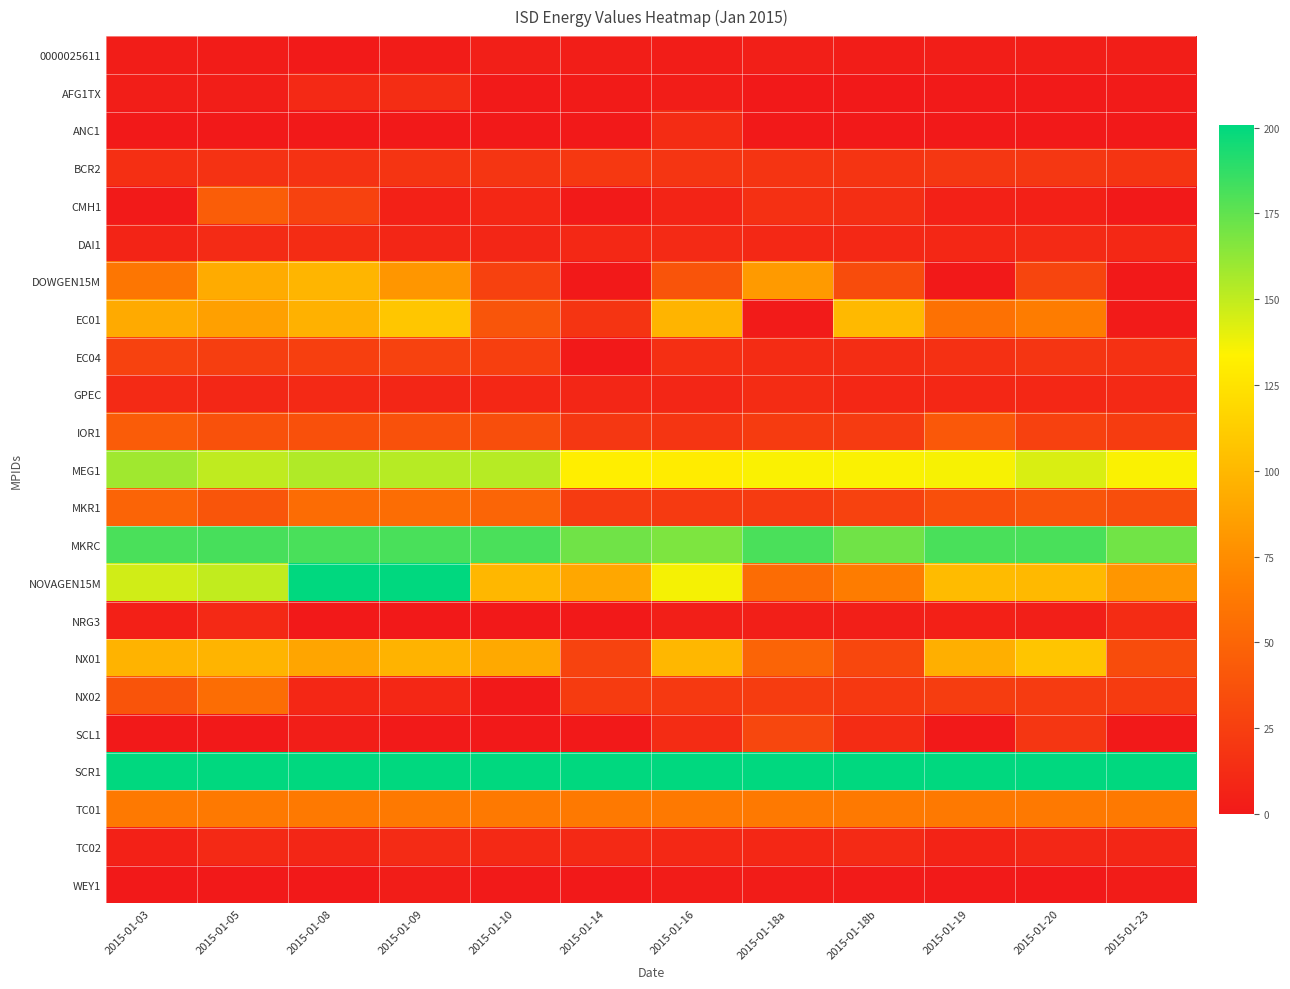

Reading left to right, extract all data points from this chart.

0000025611: 2015-01-03=3.1	2015-01-05=2.2	2015-01-08=1.1	2015-01-09=2.0	2015-01-10=3.9	2015-01-14=3.5	2015-01-16=2.7	2015-01-18a=4.0	2015-01-18b=2.4	2015-01-19=3.8	2015-01-20=3.5	2015-01-23=3.7
AFG1TX: 2015-01-03=3.2	2015-01-05=3.6	2015-01-08=10.3	2015-01-09=13.6	2015-01-10=1.1	2015-01-14=1.9	2015-01-16=2.7	2015-01-18a=0.1	2015-01-18b=0.0	2015-01-19=0.7	2015-01-20=1.1	2015-01-23=1.5
ANC1: 2015-01-03=0.0	2015-01-05=0.0	2015-01-08=0.0	2015-01-09=0.0	2015-01-10=0.0	2015-01-14=0.0	2015-01-16=12.6	2015-01-18a=0.0	2015-01-18b=0.0	2015-01-19=0.0	2015-01-20=0.0	2015-01-23=0.0
BCR2: 2015-01-03=14.9	2015-01-05=16.8	2015-01-08=16.8	2015-01-09=17.8	2015-01-10=18.7	2015-01-14=20.5	2015-01-16=18.8	2015-01-18a=17.8	2015-01-18b=17.8	2015-01-19=19.7	2015-01-20=19.7	2015-01-23=17.8
CMH1: 2015-01-03=0.4	2015-01-05=45.0	2015-01-08=26.9	2015-01-09=5.1	2015-01-10=9.8	2015-01-14=0.5	2015-01-16=7.5	2015-01-18a=15.0	2015-01-18b=13.9	2015-01-19=5.7	2015-01-20=4.9	2015-01-23=0.1
DAI1: 2015-01-03=7.5	2015-01-05=12.1	2015-01-08=12.8	2015-01-09=8.4	2015-01-10=8.8	2015-01-14=10.1	2015-01-16=11.1	2015-01-18a=10.1	2015-01-18b=9.9	2015-01-19=9.5	2015-01-20=11.0	2015-01-23=10.0
DOWGEN15M: 2015-01-03=60.8	2015-01-05=92.5	2015-01-08=98.0	2015-01-09=80.1	2015-01-10=26.6	2015-01-14=0.0	2015-01-16=38.6	2015-01-18a=82.6	2015-01-18b=33.8	2015-01-19=0.0	2015-01-20=29.1	2015-01-23=0.0
EC01: 2015-01-03=91.9	2015-01-05=86.5	2015-01-08=96.0	2015-01-09=107.9	2015-01-10=39.6	2015-01-14=18.0	2015-01-16=97.9	2015-01-18a=1.2	2015-01-18b=100.8	2015-01-19=57.9	2015-01-20=64.9	2015-01-23=1.2
EC04: 2015-01-03=27.3	2015-01-05=24.2	2015-01-08=25.3	2015-01-09=27.1	2015-01-10=25.2	2015-01-14=0.0	2015-01-16=14.7	2015-01-18a=12.3	2015-01-18b=13.3	2015-01-19=15.3	2015-01-20=18.1	2015-01-23=15.9
GPEC: 2015-01-03=11.1	2015-01-05=9.2	2015-01-08=10.4	2015-01-09=8.9	2015-01-10=9.6	2015-01-14=8.4	2015-01-16=8.4	2015-01-18a=12.6	2015-01-18b=9.6	2015-01-19=9.6	2015-01-20=9.5	2015-01-23=10.8
IOR1: 2015-01-03=44.0	2015-01-05=37.2	2015-01-08=36.4	2015-01-09=36.7	2015-01-10=35.0	2015-01-14=19.9	2015-01-16=18.1	2015-01-18a=22.4	2015-01-18b=22.3	2015-01-19=41.3	2015-01-20=26.1	2015-01-23=22.8
MEG1: 2015-01-03=158.5	2015-01-05=150.1	2015-01-08=154.1	2015-01-09=152.8	2015-01-10=152.5	2015-01-14=131.3	2015-01-16=130.4	2015-01-18a=135.1	2015-01-18b=135.0	2015-01-19=135.9	2015-01-20=143.8	2015-01-23=135.0
MKR1: 2015-01-03=49.1	2015-01-05=39.3	2015-01-08=54.1	2015-01-09=54.9	2015-01-10=49.9	2015-01-14=22.0	2015-01-16=21.8	2015-01-18a=22.0	2015-01-18b=27.3	2015-01-19=35.8	2015-01-20=39.8	2015-01-23=35.0
MKRC: 2015-01-03=180.7	2015-01-05=181.5	2015-01-08=181.1	2015-01-09=181.1	2015-01-10=181.0	2015-01-14=171.0	2015-01-16=167.5	2015-01-18a=180.7	2015-01-18b=171.2	2015-01-19=181.4	2015-01-20=181.4	2015-01-23=170.5
NOVAGEN15M: 2015-01-03=145.9	2015-01-05=149.8	2015-01-08=258.1	2015-01-09=274.2	2015-01-10=99.5	2015-01-14=89.9	2015-01-16=136.2	2015-01-18a=54.7	2015-01-18b=65.0	2015-01-19=101.6	2015-01-20=101.0	2015-01-23=80.5
NRG3: 2015-01-03=4.8	2015-01-05=10.4	2015-01-08=0.0	2015-01-09=0.0	2015-01-10=0.0	2015-01-14=0.0	2015-01-16=4.0	2015-01-18a=4.0	2015-01-18b=4.0	2015-01-19=4.8	2015-01-20=4.0	2015-01-23=12.6
NX01: 2015-01-03=97.2	2015-01-05=97.7	2015-01-08=89.2	2015-01-09=97.2	2015-01-10=91.1	2015-01-14=27.7	2015-01-16=99.2	2015-01-18a=49.1	2015-01-18b=30.5	2015-01-19=94.9	2015-01-20=107.5	2015-01-23=33.5
NX02: 2015-01-03=38.8	2015-01-05=55.4	2015-01-08=9.6	2015-01-09=9.6	2015-01-10=0.0	2015-01-14=22.5	2015-01-16=21.5	2015-01-18a=22.9	2015-01-18b=20.6	2015-01-19=23.9	2015-01-20=22.0	2015-01-23=22.5
SCL1: 2015-01-03=0.0	2015-01-05=0.0	2015-01-08=3.4	2015-01-09=0.9	2015-01-10=0.0	2015-01-14=0.0	2015-01-16=12.4	2015-01-18a=30.1	2015-01-18b=12.4	2015-01-19=0.0	2015-01-20=19.2	2015-01-23=0.0
SCR1: 2015-01-03=416.0	2015-01-05=386.7	2015-01-08=412.8	2015-01-09=402.7	2015-01-10=431.5	2015-01-14=344.4	2015-01-16=325.6	2015-01-18a=404.3	2015-01-18b=410.6	2015-01-19=406.3	2015-01-20=433.2	2015-01-23=380.4
TC01: 2015-01-03=63.1	2015-01-05=63.1	2015-01-08=63.3	2015-01-09=63.1	2015-01-10=63.0	2015-01-14=63.1	2015-01-16=63.1	2015-01-18a=63.3	2015-01-18b=63.0	2015-01-19=63.0	2015-01-20=63.4	2015-01-23=63.0
TC02: 2015-01-03=5.2	2015-01-05=11.0	2015-01-08=8.4	2015-01-09=11.8	2015-01-10=10.3	2015-01-14=10.6	2015-01-16=10.1	2015-01-18a=9.8	2015-01-18b=11.1	2015-01-19=6.8	2015-01-20=9.4	2015-01-23=8.3
WEY1: 2015-01-03=0.0	2015-01-05=0.0	2015-01-08=0.4	2015-01-09=2.7	2015-01-10=0.7	2015-01-14=0.3	2015-01-16=2.1	2015-01-18a=2.1	2015-01-18b=1.3	2015-01-19=0.5	2015-01-20=0.2	2015-01-23=2.3